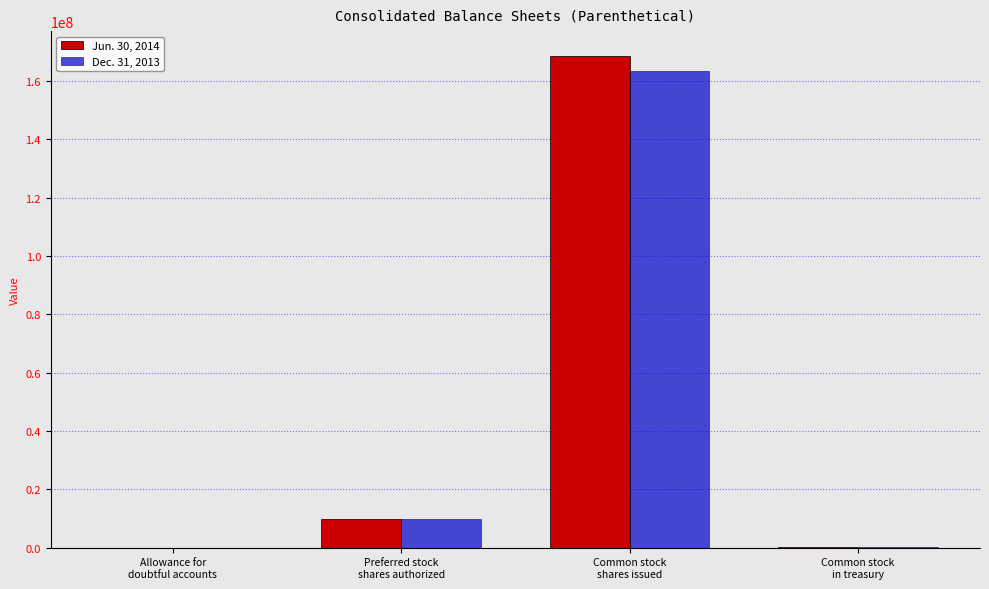

What is the maximum value shown in the chart?

168693792